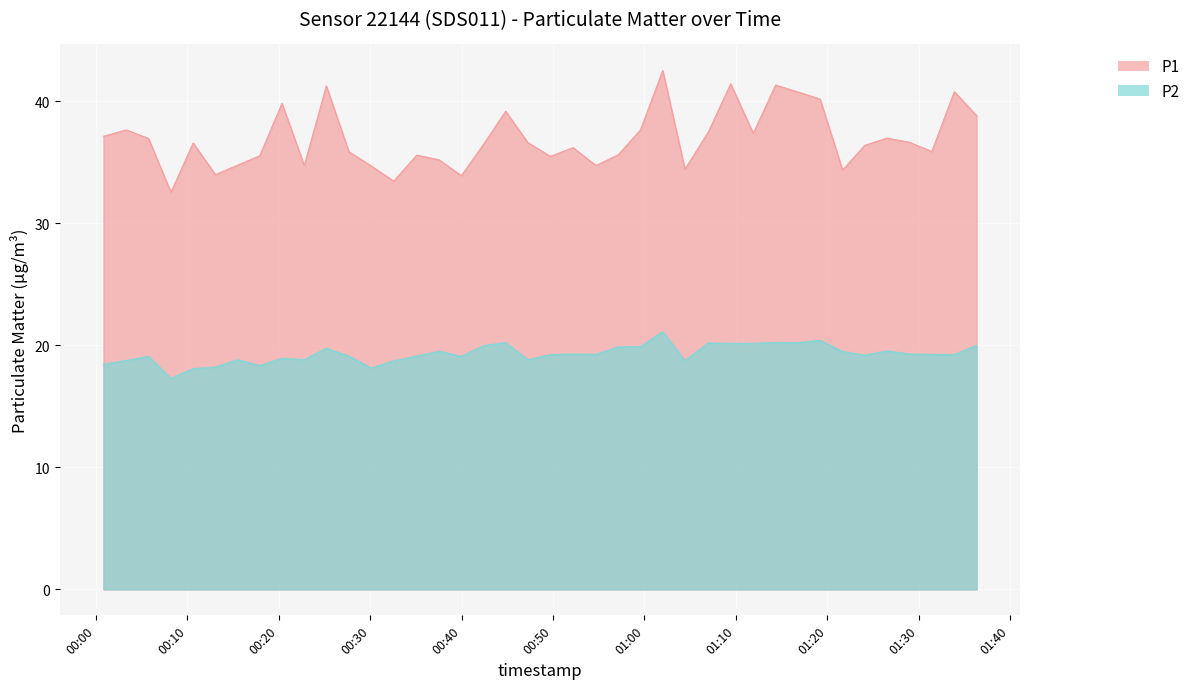

Rank the series by their average value, from lowest to highest.

P2, P1